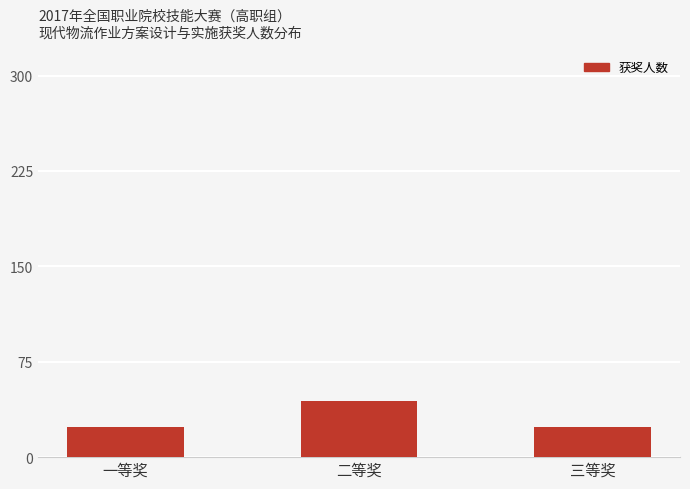

What is the sum of the values at 二等奖 and 一等奖?

68